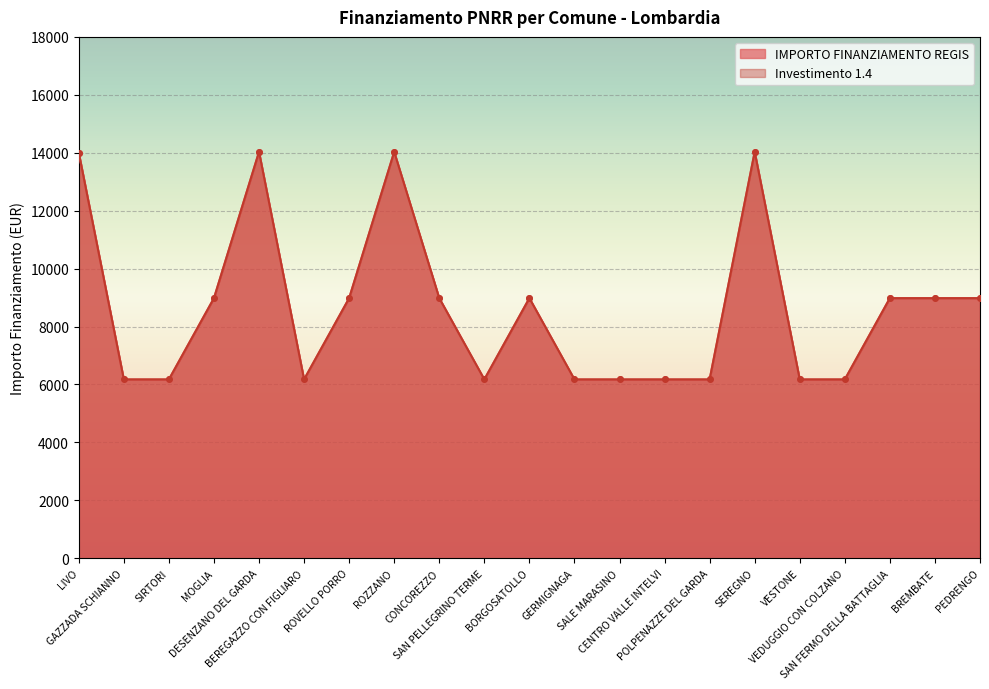

True or false: Investimento 1.4 and IMPORTO FINANZIAMENTO REGIS cross at least once.

False